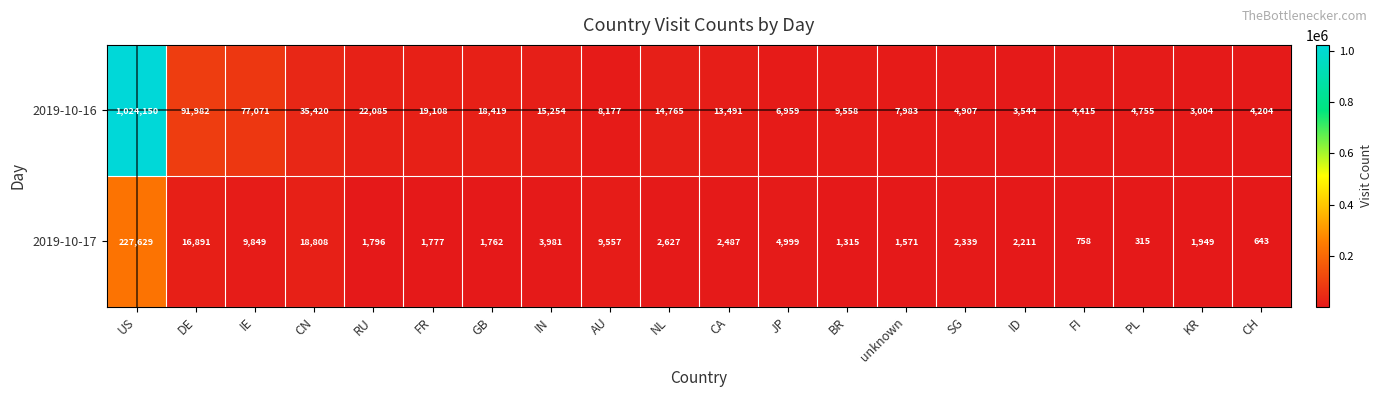

What is the minimum value for 2019-10-17?

315